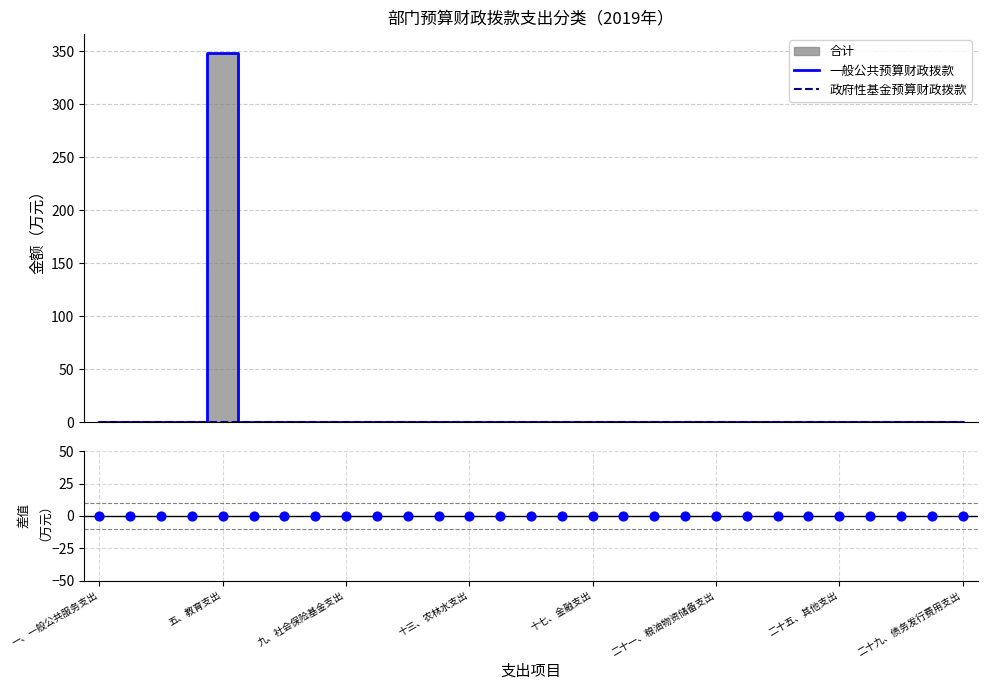

Which series has the largest total across all categories?

一般公共预算财政拨款